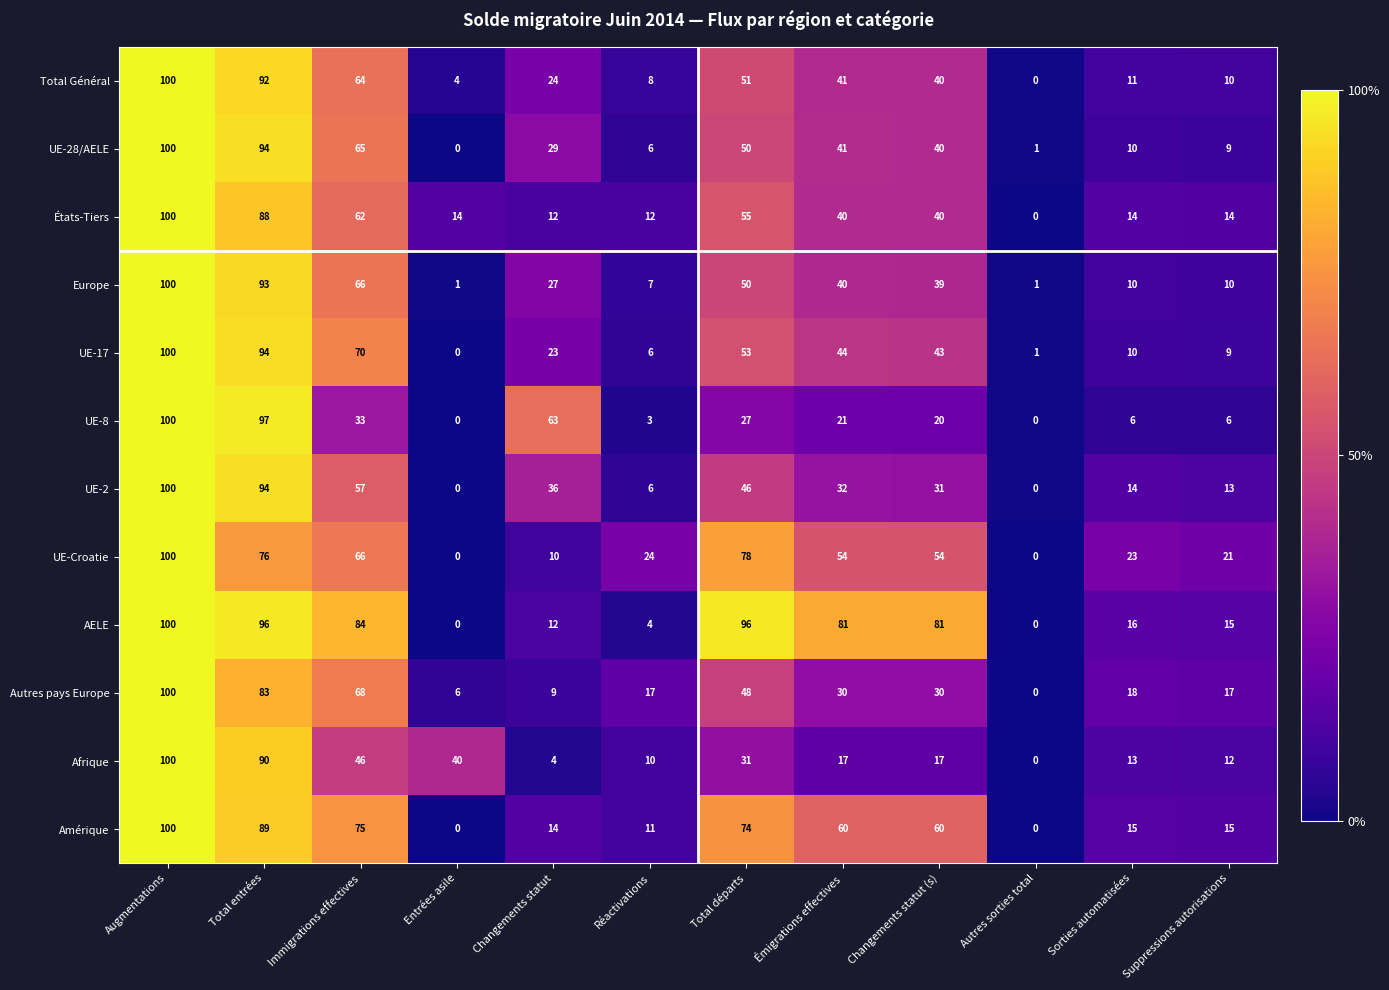

The value of Europe at Total entrées is 93. True or false?

True